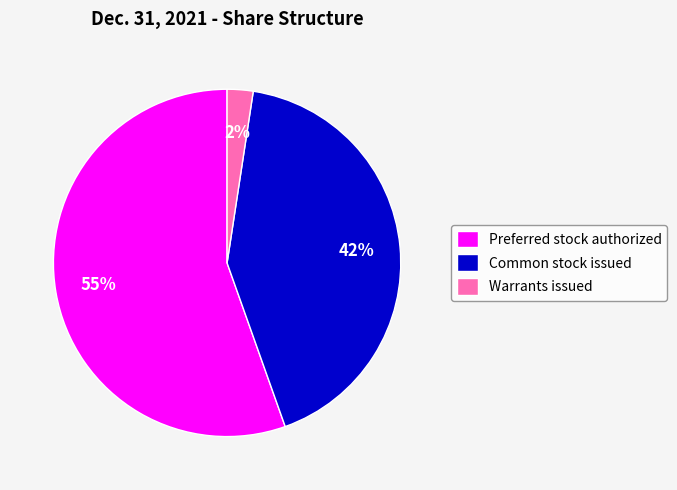

How many segments does this pie chart have?

3